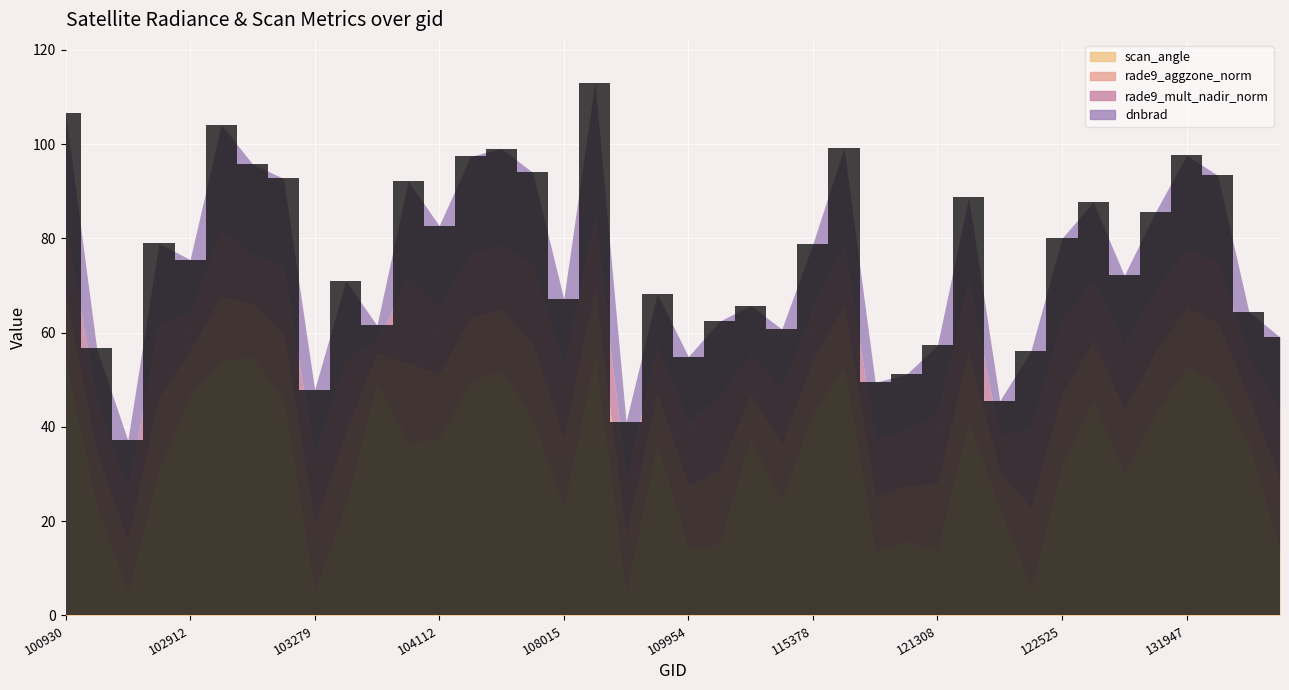

How many series are shown in this chart?

4